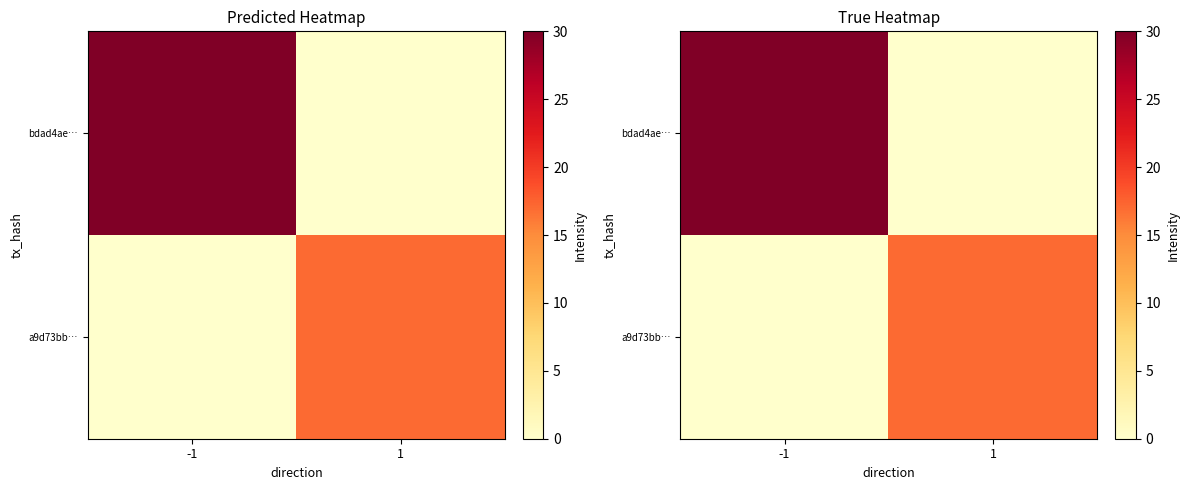

At which category is the sum across all series the highest?

-1